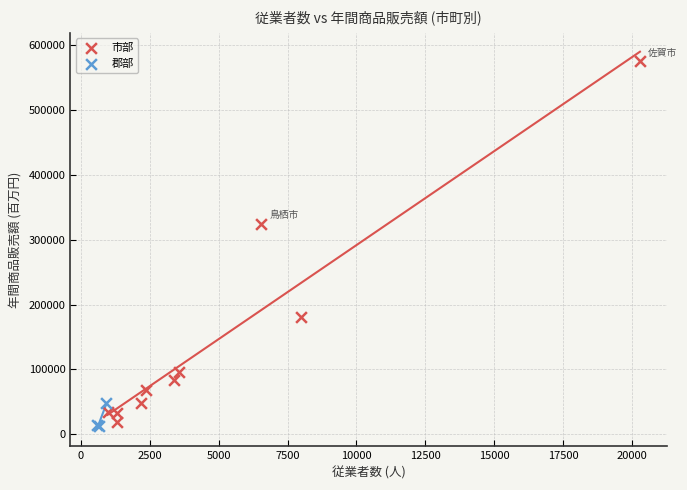

Which series has the widest spread of Y values?

市部